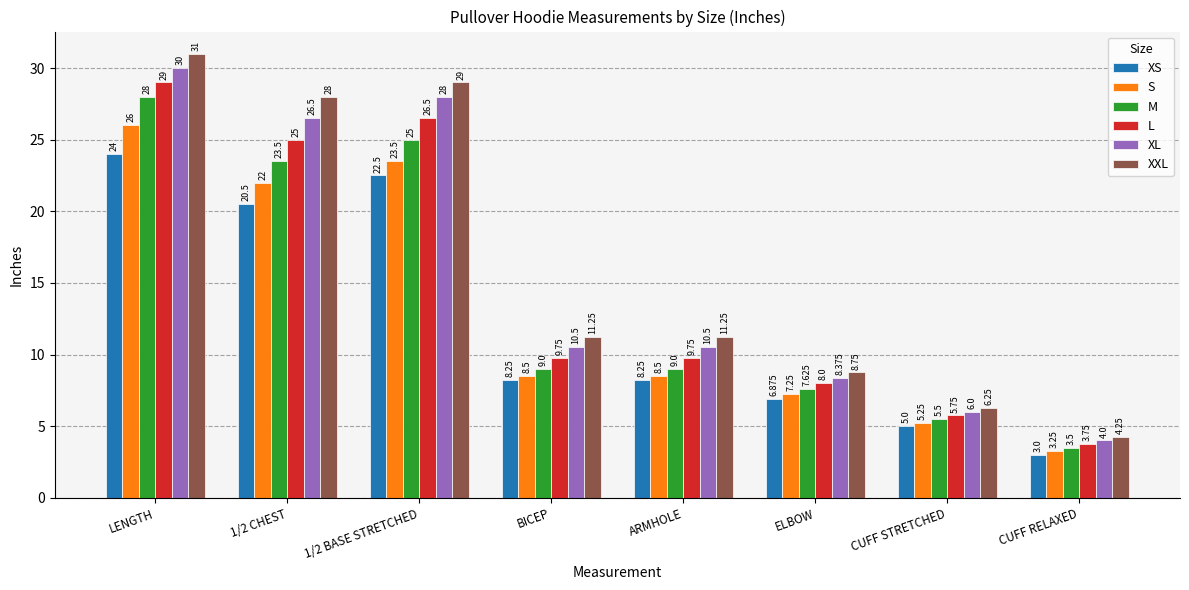

Which series has the largest range (max minus min)?

XXL